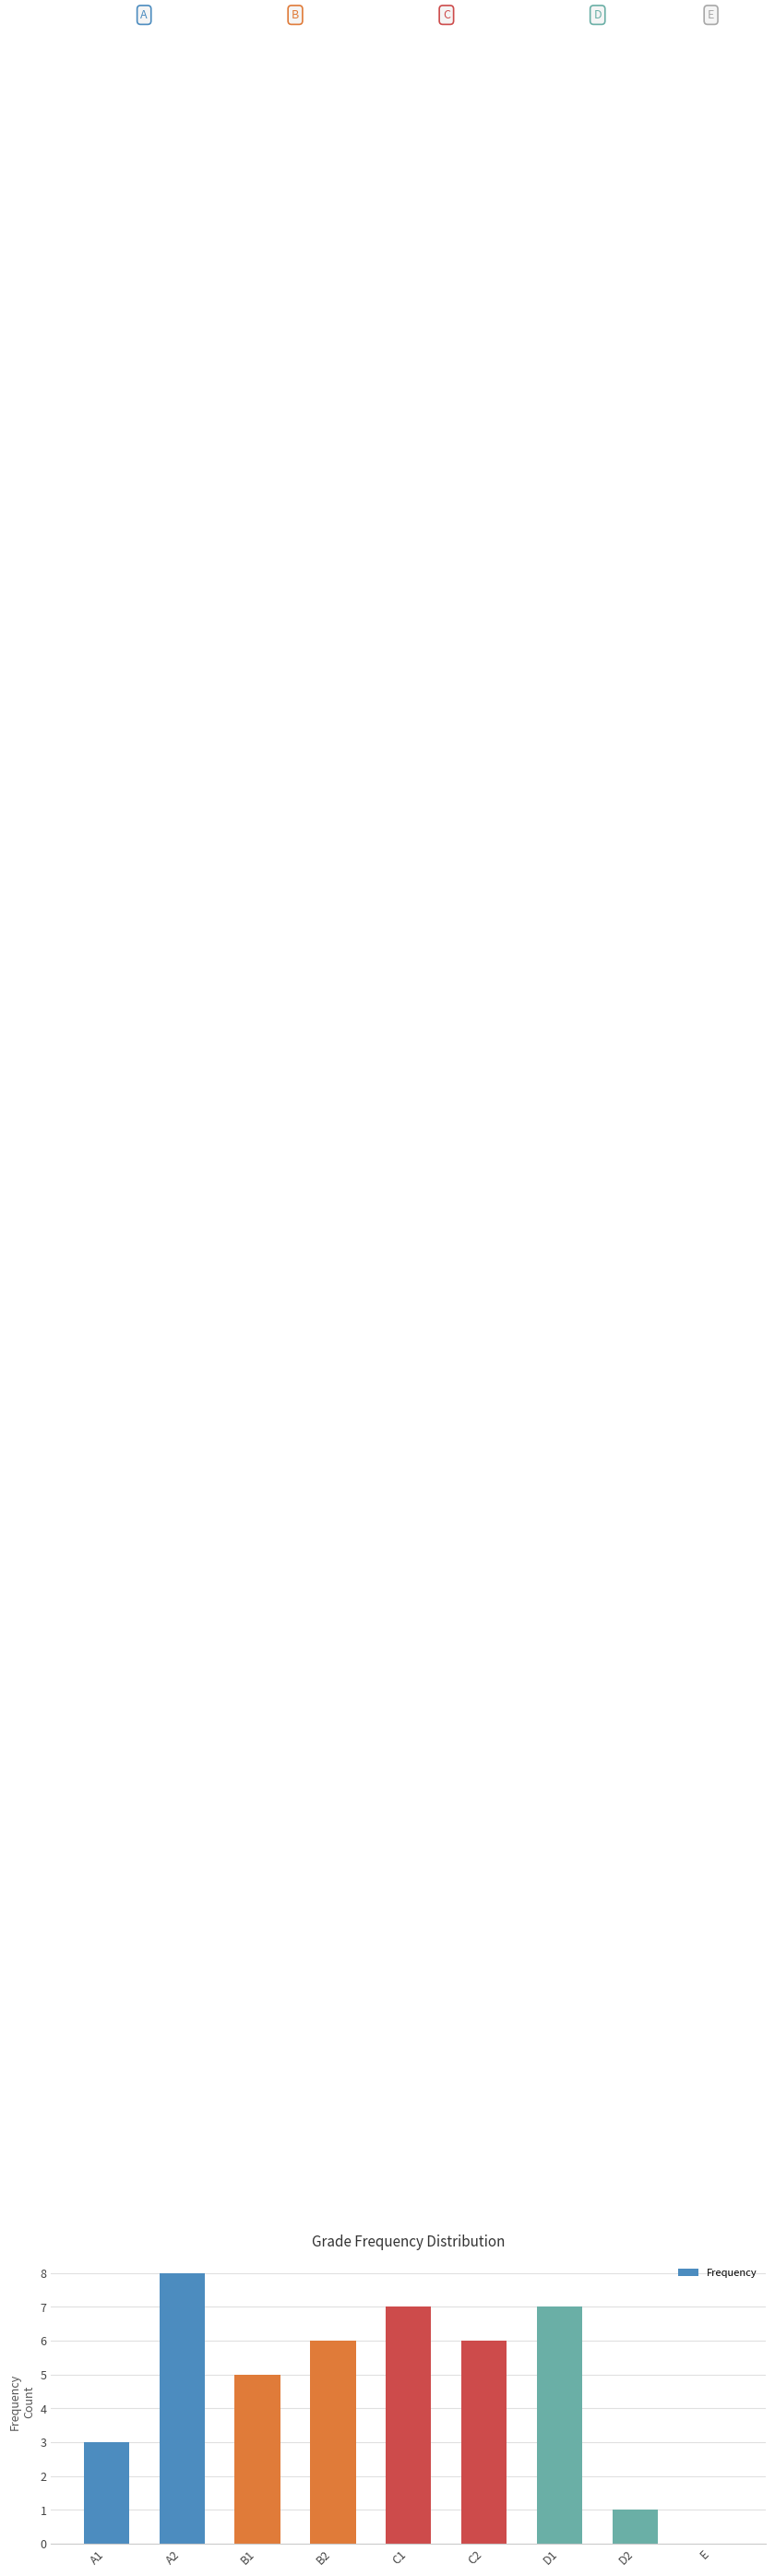

What is the sum of the values at E and C1?

7